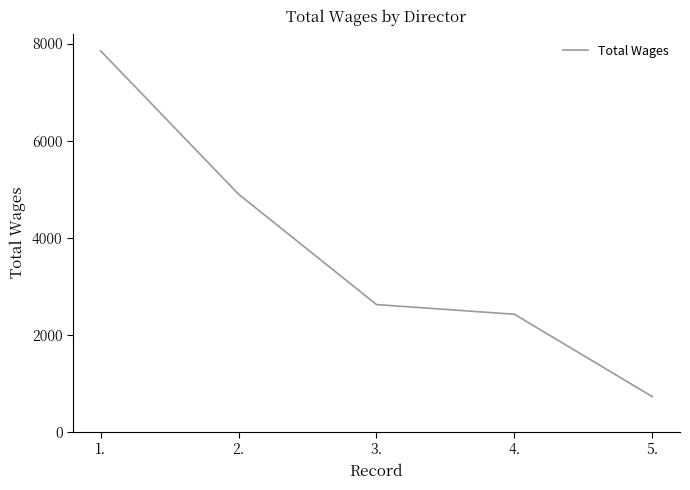

The value at 2. is 6381. True or false?

False